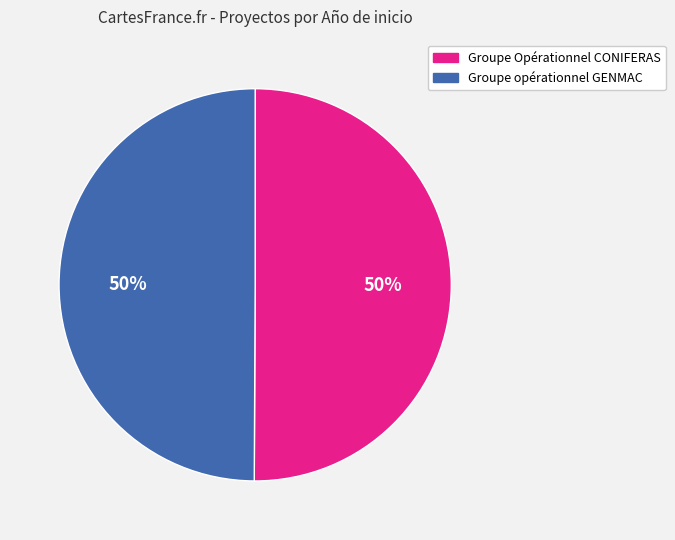

Combined, do Groupe Opérationnel CONIFERAS and Groupe opérationnel GENMAC account for over 50%?

Yes